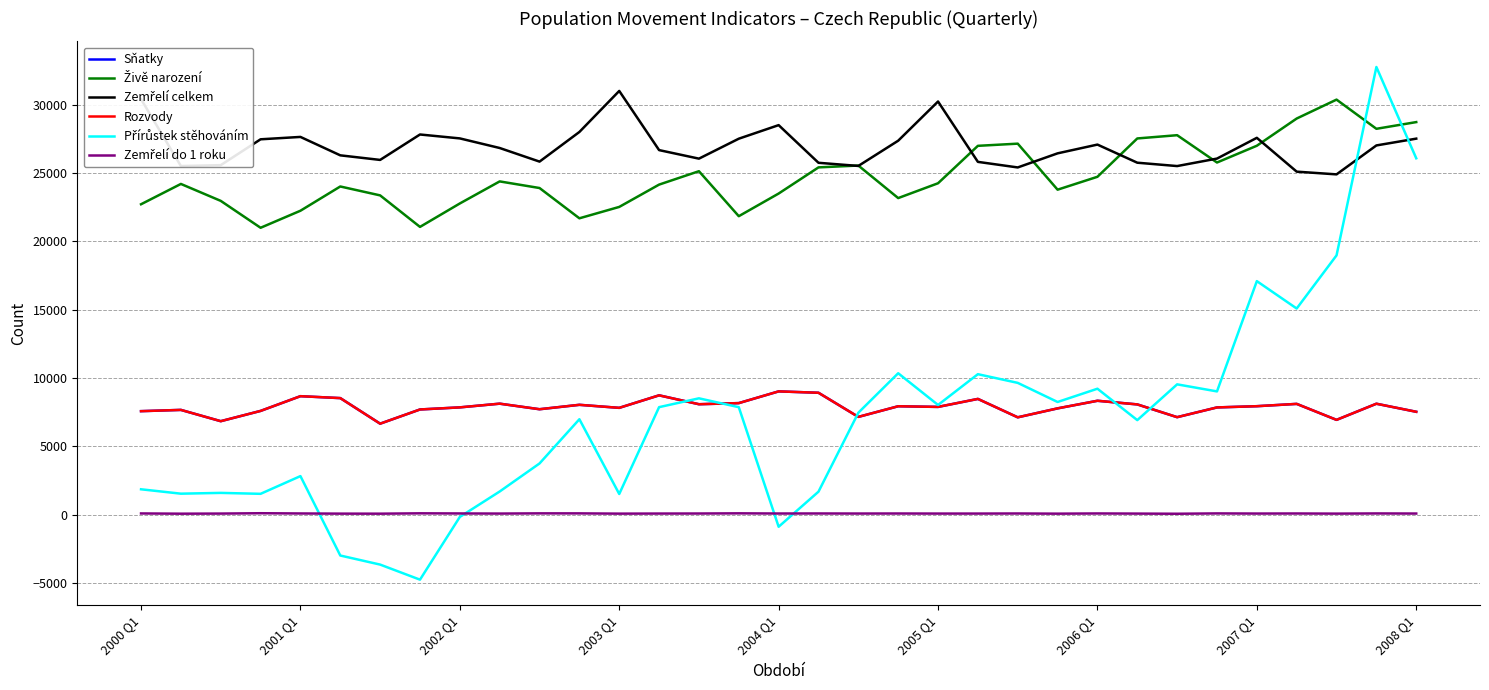

Is this an area chart (filled region under the line)?

No